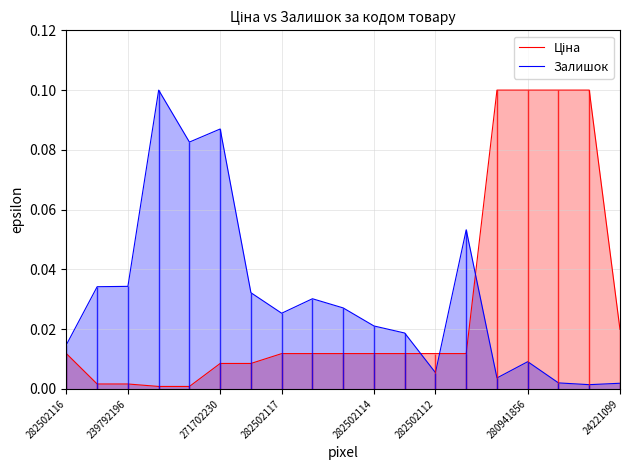

True or false: Ціна has more than 0 points higher than both neighbors.

False